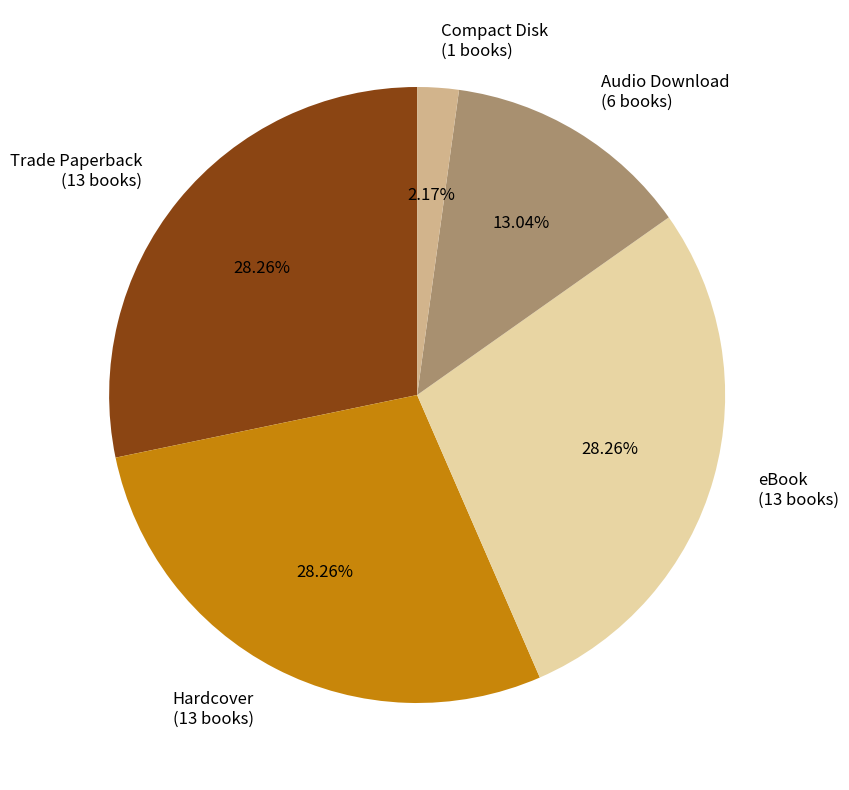

What is the ratio of the value at Hardcover to the value at Compact Disk?

13.0